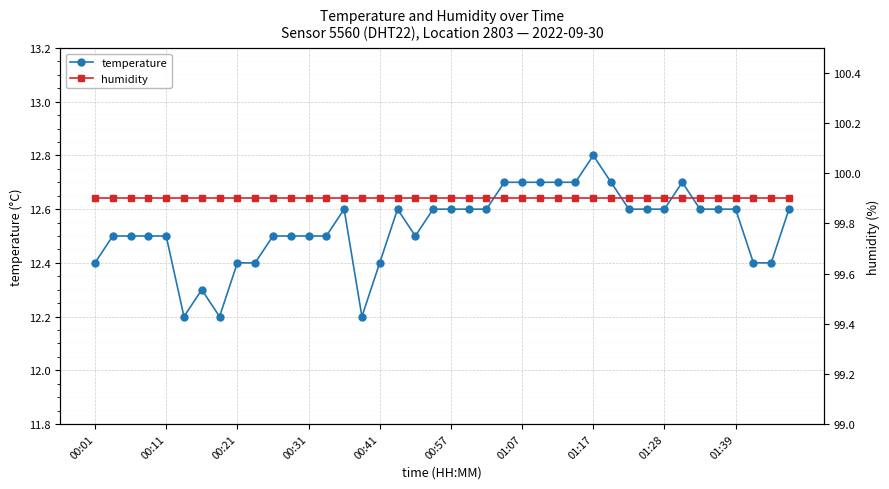

What is the value of the temperature point at the 16th from the left?

12.2